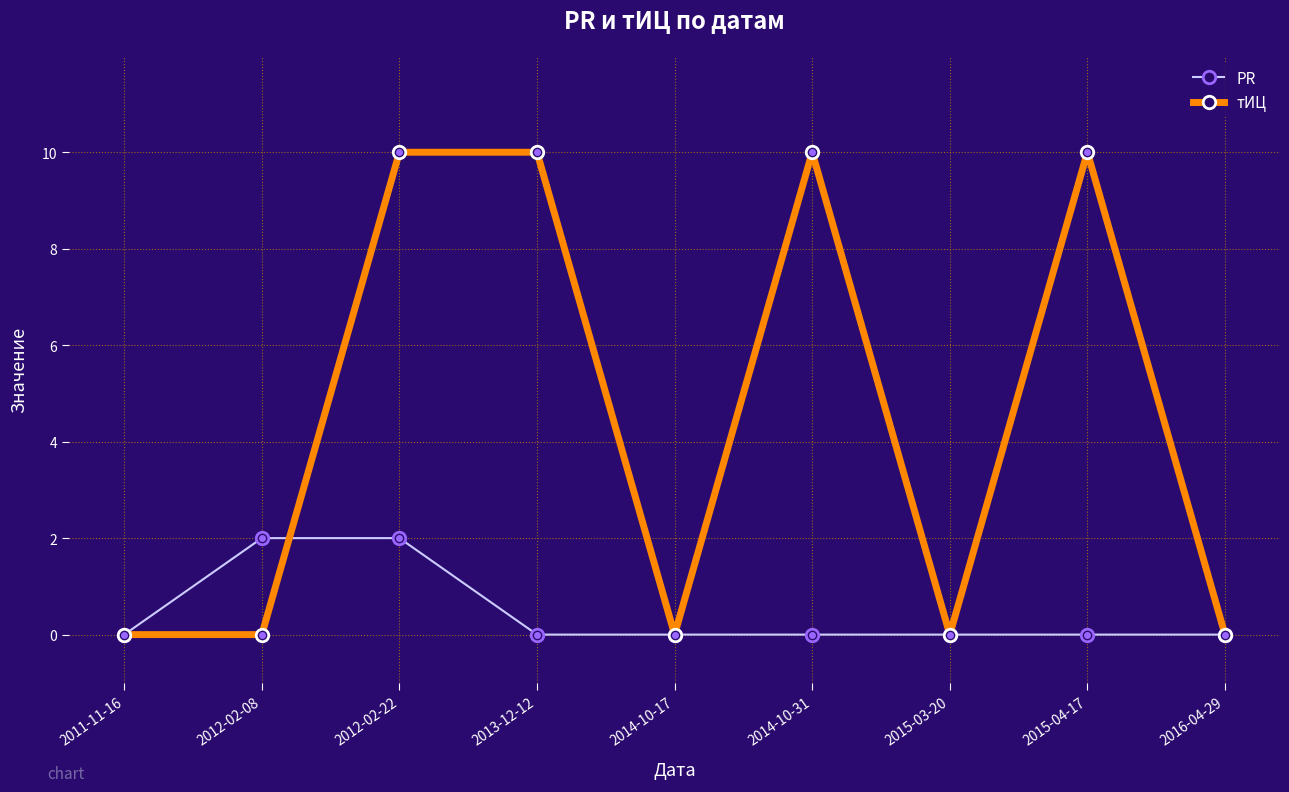

Which series changed the most between 2012-02-08 and 2013-12-12?

тИЦ